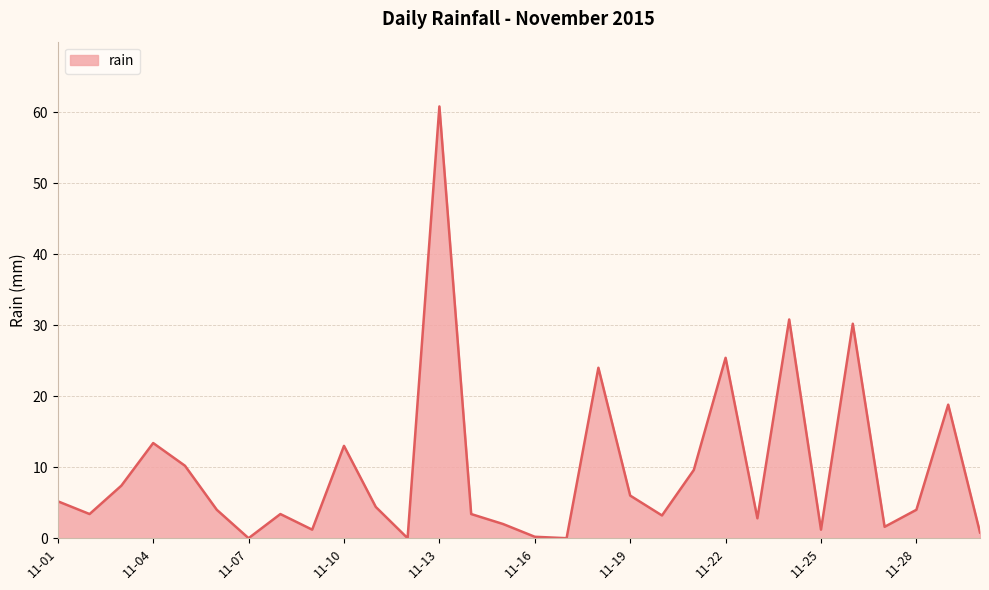

What is the greatest value displayed?

60.8